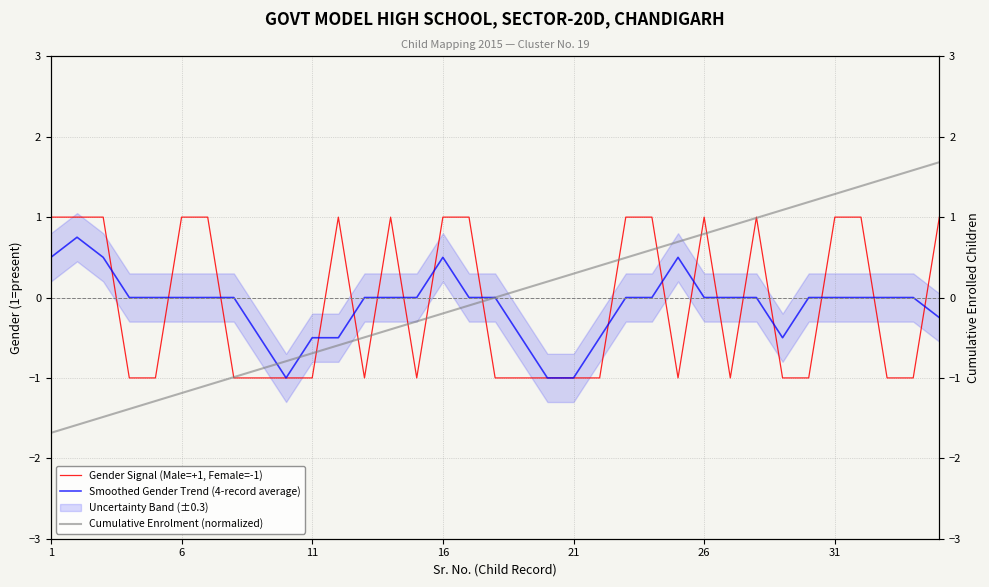

What is the minimum value for Smoothed Gender Trend (4-record average)?

-1.0